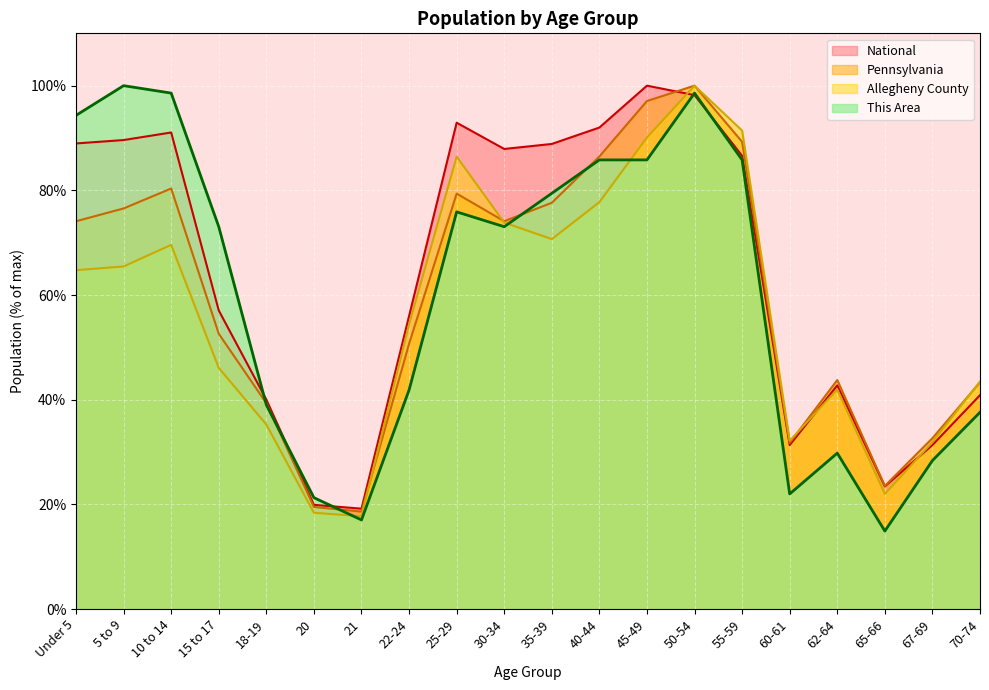

What is the difference between the Allegheny County values at 10 to 14 and 50-54?

30.4